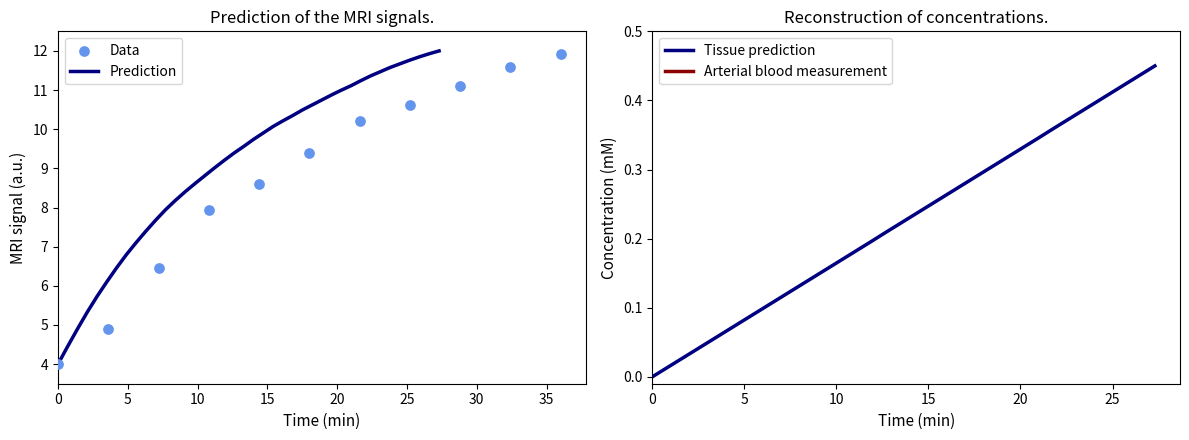

What is the minimum value for Prediction?

4.0